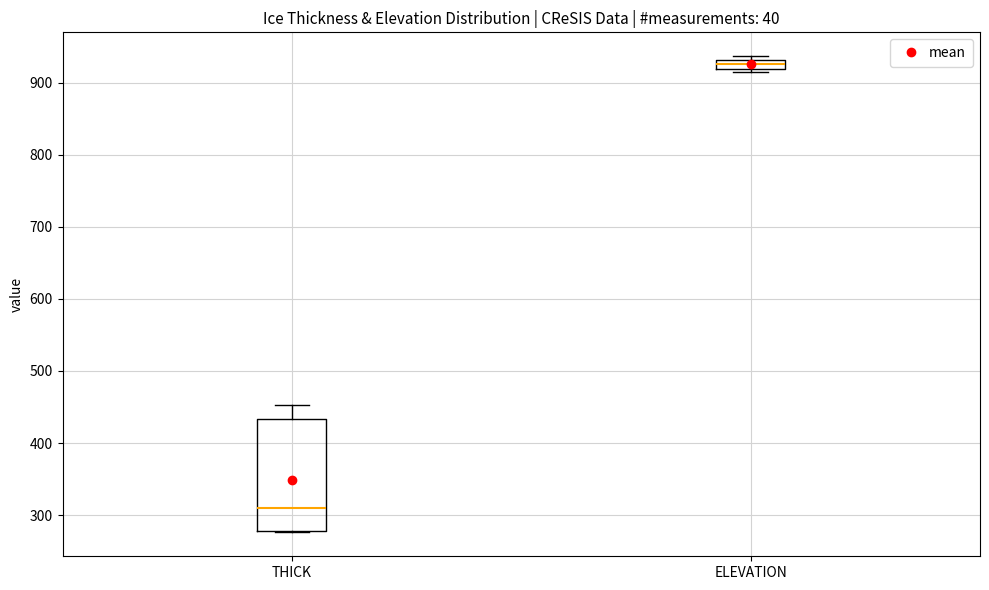

Comparing the boxes themselves (not the whiskers), which one is the tallest?

THICK